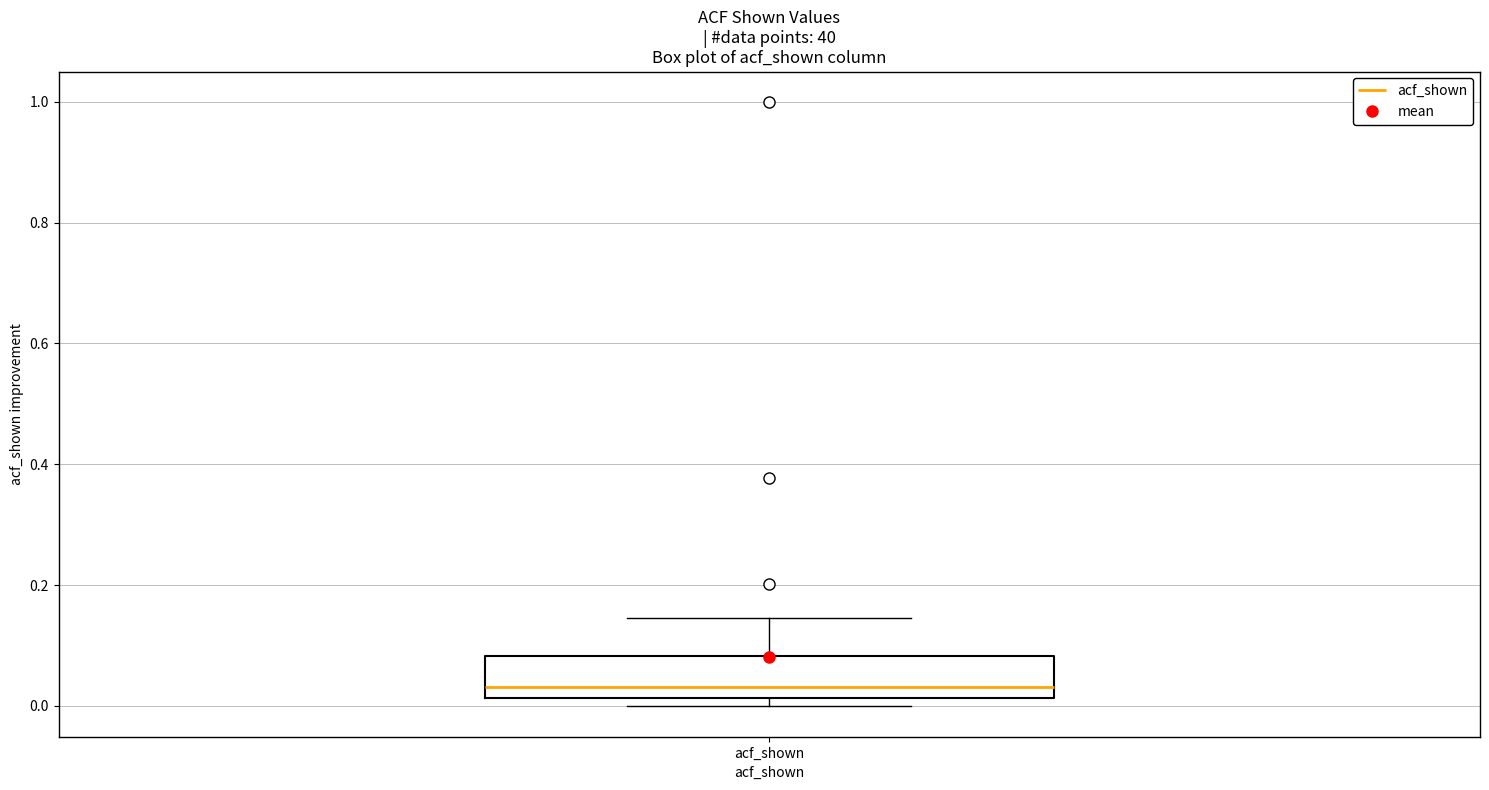

Read this box plot against the y-axis: the position of the median line, the range covered by the box, and the ends of both whiskers. The values are not printed on the chart, so give them approximately, as read against the axis.

median 0.04, box 0.02 to 0.08, whiskers 0.00 to 0.14